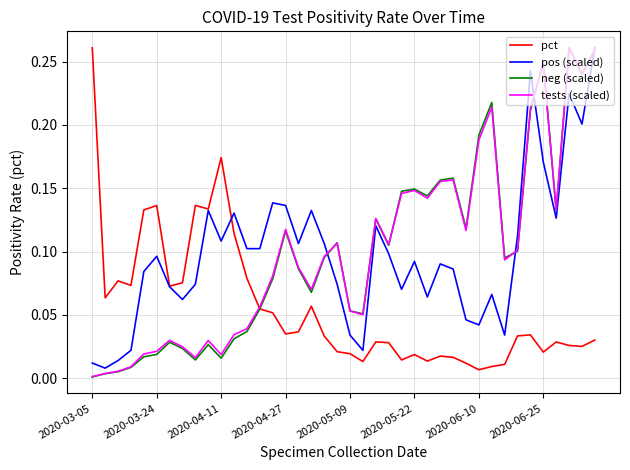

In neg (scaled), how many points are higher than both neighbors (excluding endpoints)?

10